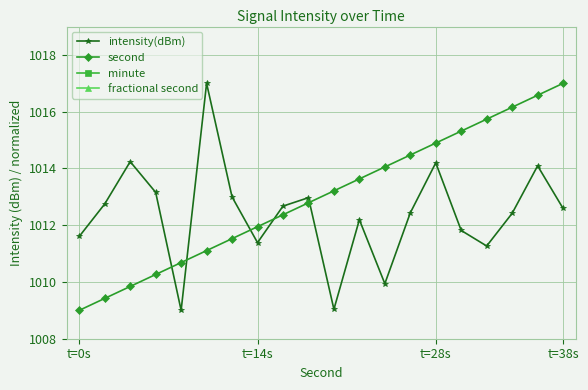

What is the greatest value displayed?

1017.0